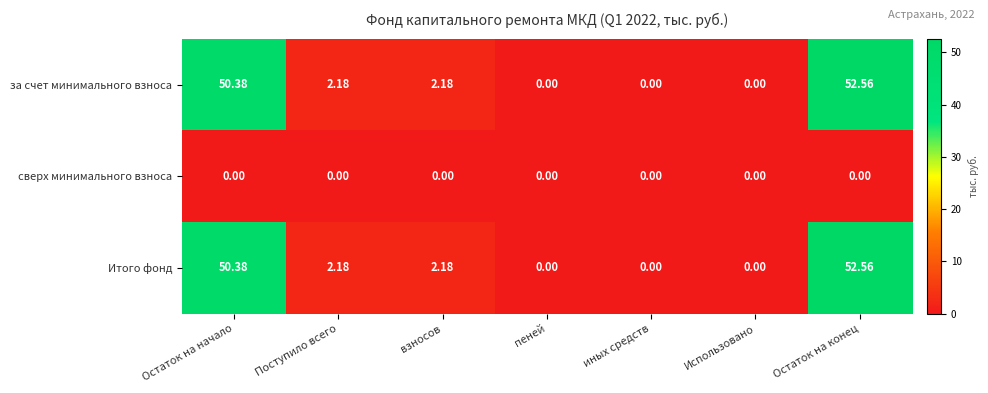

How many data points in Итого фонд are less than 2?

3